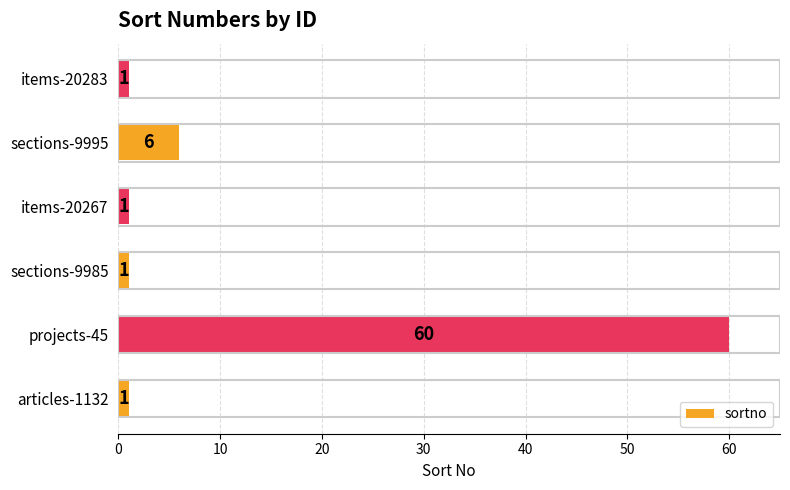

What is the difference between the values at sections-9995 and articles-1132?

5